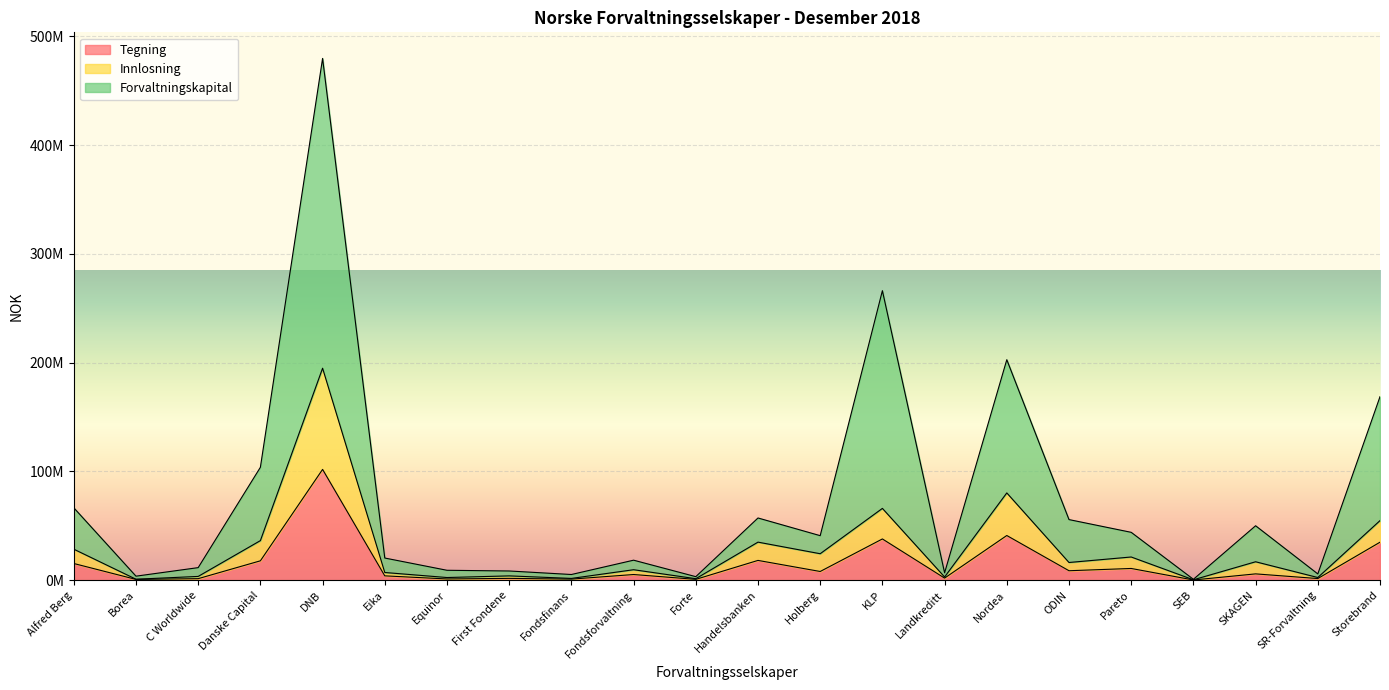

What position from the right is Danske Capital?

19